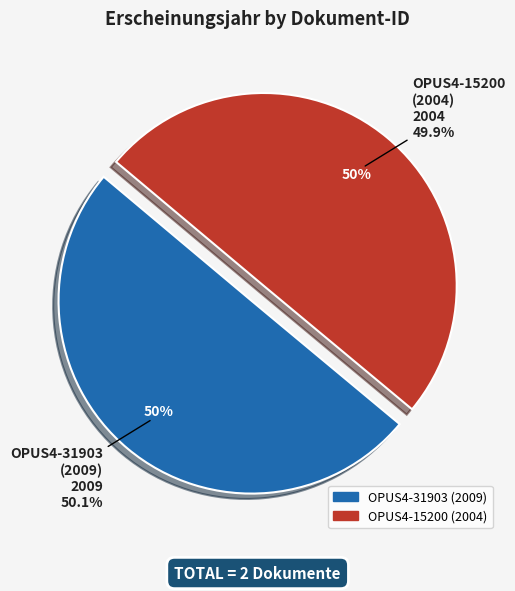

Rank the categories by value from lowest to highest.

OPUS4-15200
(2004), OPUS4-31903
(2009)